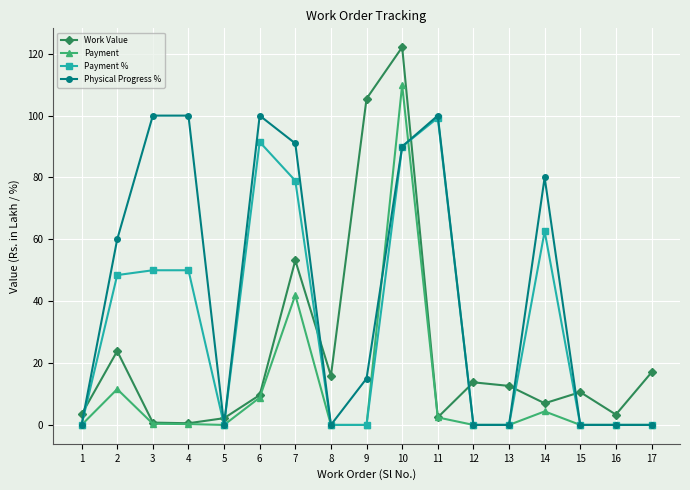

At which category is the sum across all series the highest?

10